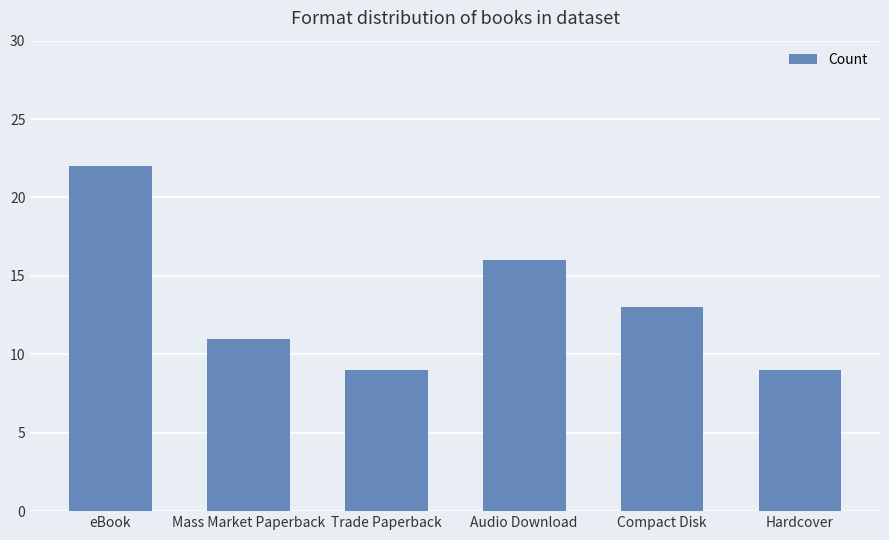

What is the difference between the values at eBook and Audio Download?

6